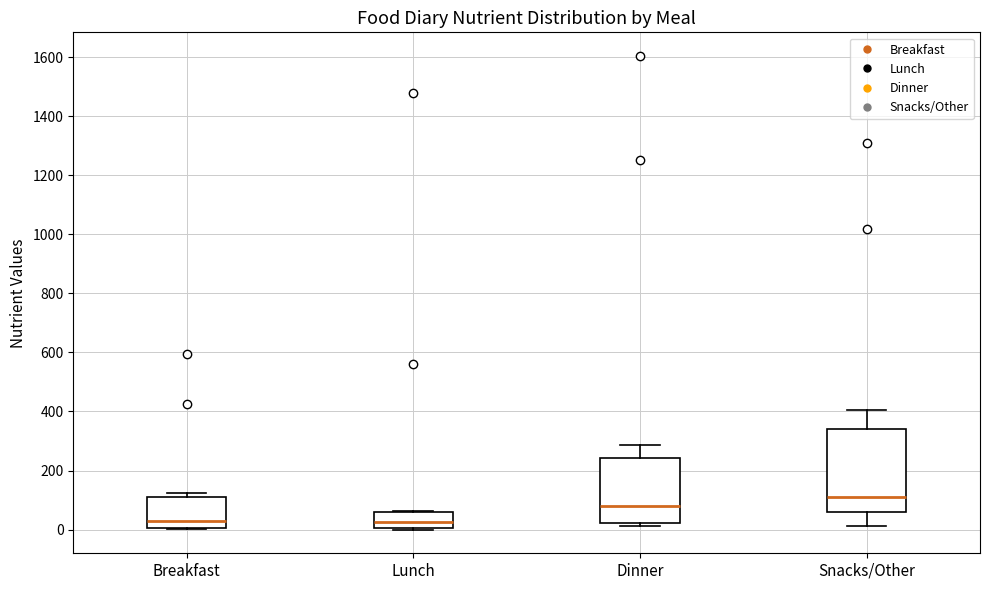

Reading left to right, transcribe this box plot: for each box, give where its median line is, the range the box spans, and where its two whiskers end, as read against the y-axis. The values are not printed on the chart, so give them approximately, as read against the axis.

Breakfast: median 20, box 0 to 120, whiskers 0 to 120 (just above the box's upper edge)
Lunch: median 20, box 0 to 60, whiskers 0 (just below the box's lower edge) to 60
Dinner: median 80, box 20 to 240, whiskers 20 (just below the box's lower edge) to 280
Snacks/Other: median 100, box 60 to 340, whiskers 20 to 400